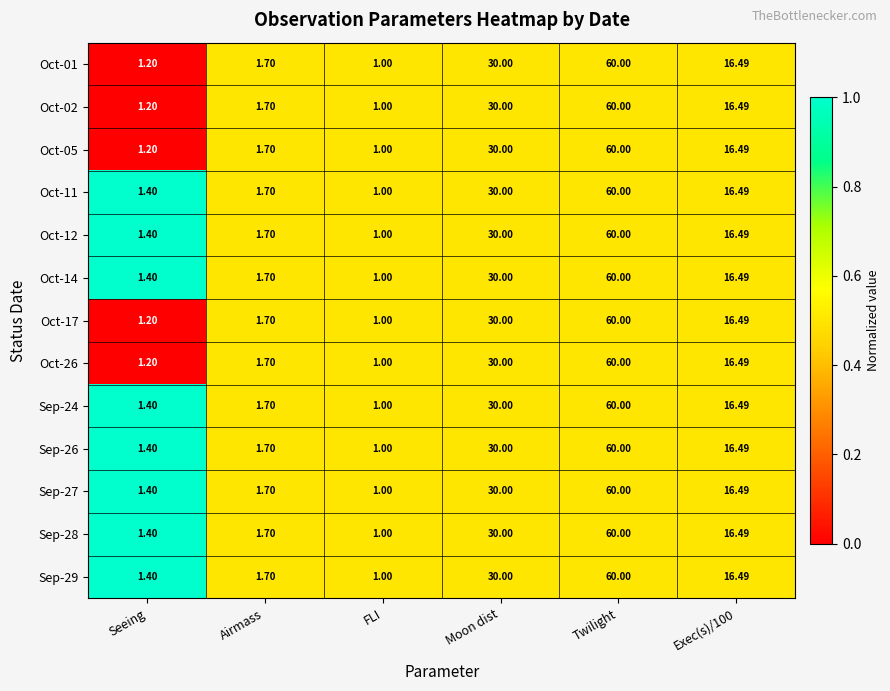

At which label does Sep-29 reach its minimum?

FLI